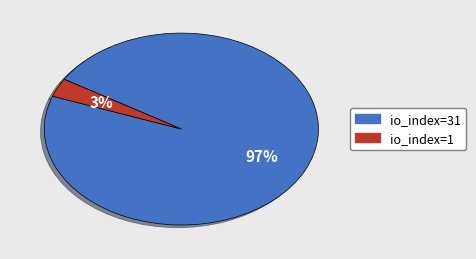

Do io_index=31 and io_index=1 together represent more than half of the pie?

Yes